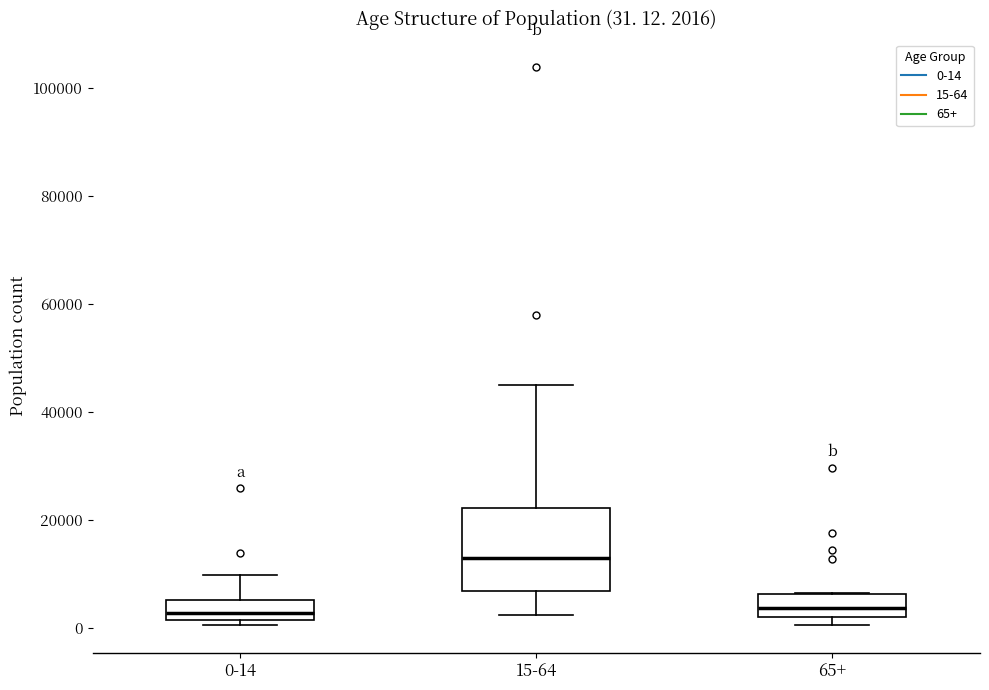

Comparing the boxes themselves (not the whiskers), which one is the tallest?

15-64